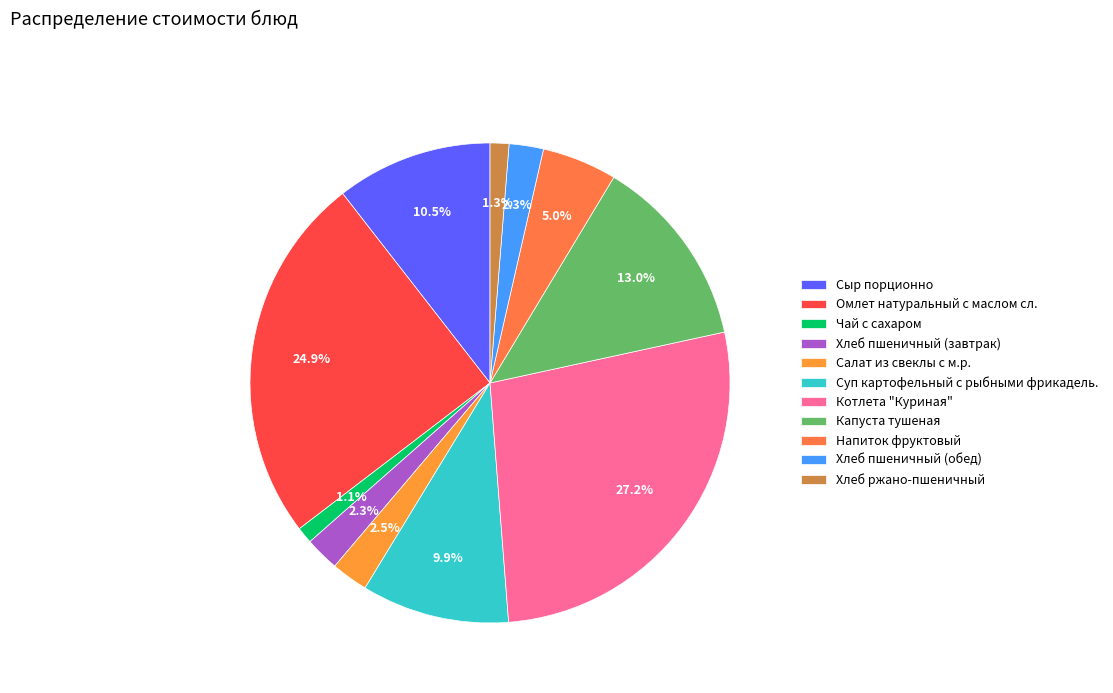

Do Салат из свеклы с м.р. and Капуста тушеная together represent more than half of the pie?

No